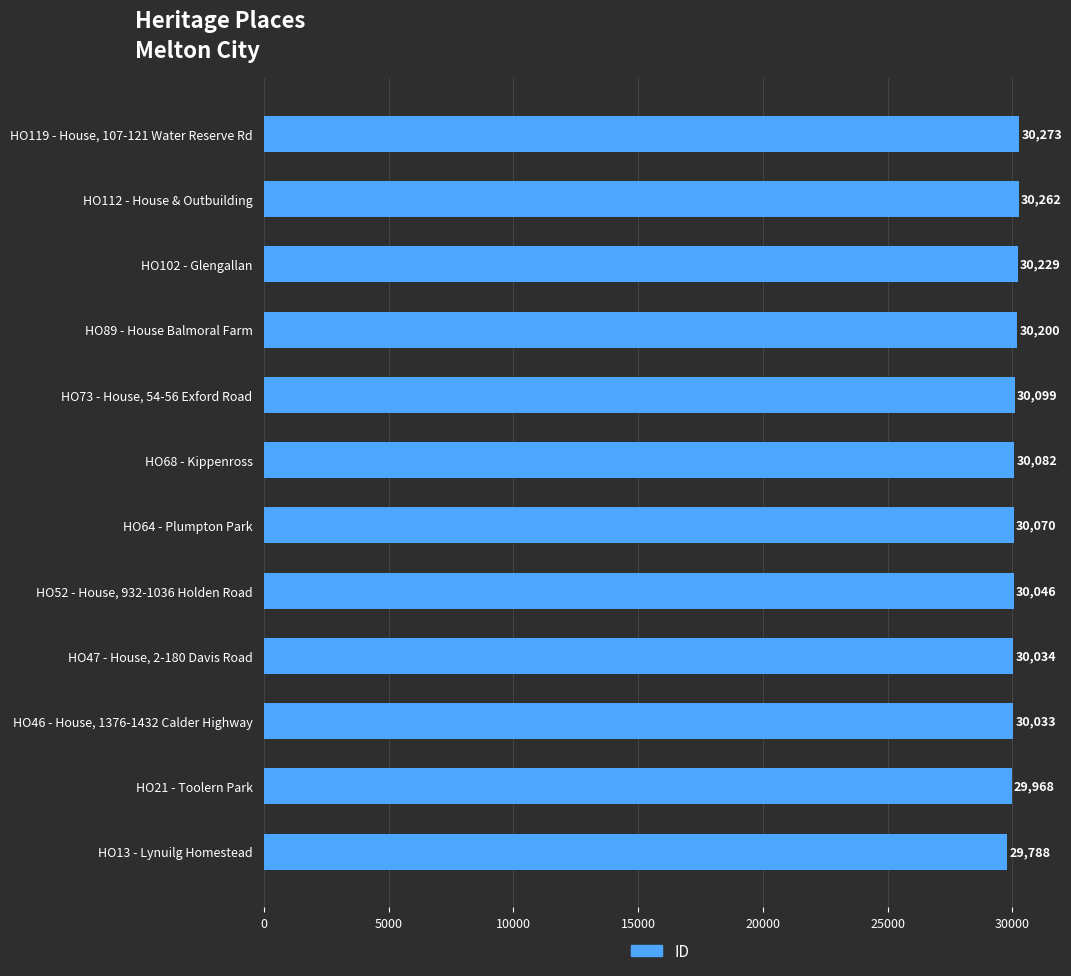

How many values are below 30082?

6